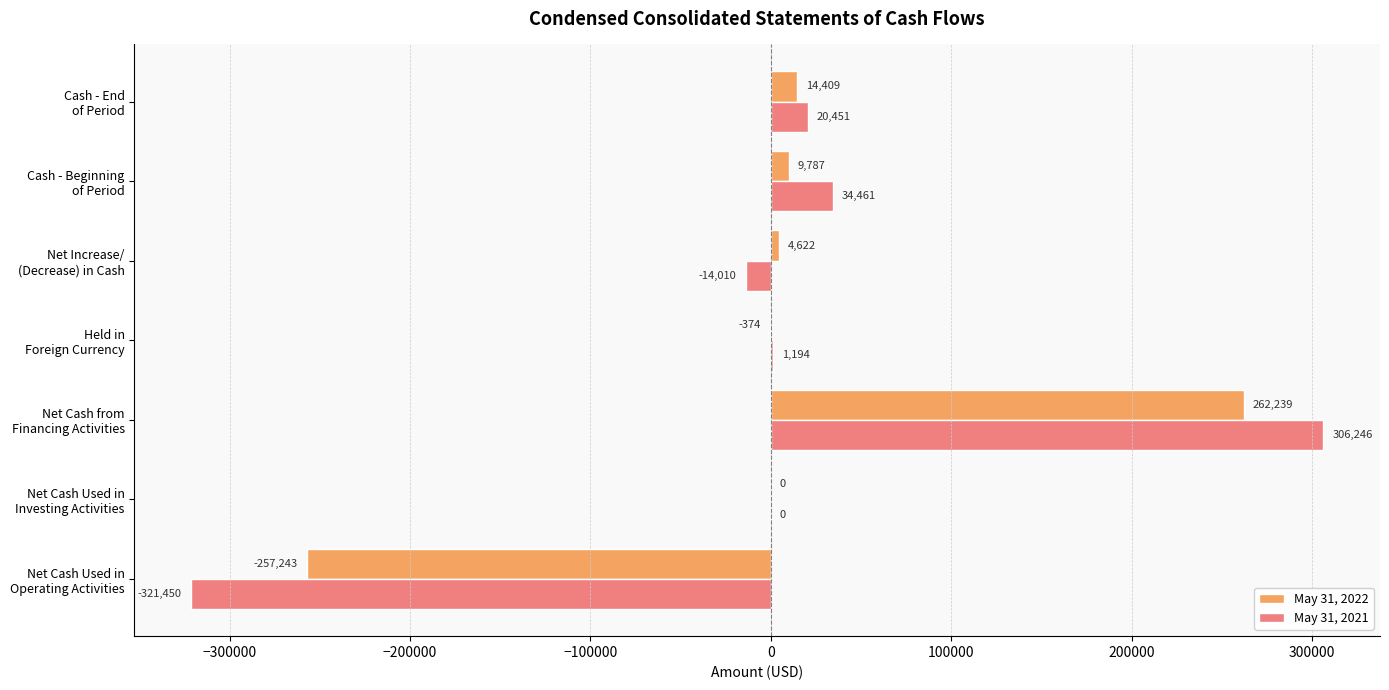

What is the highest value of the May 31, 2022 series?

262239